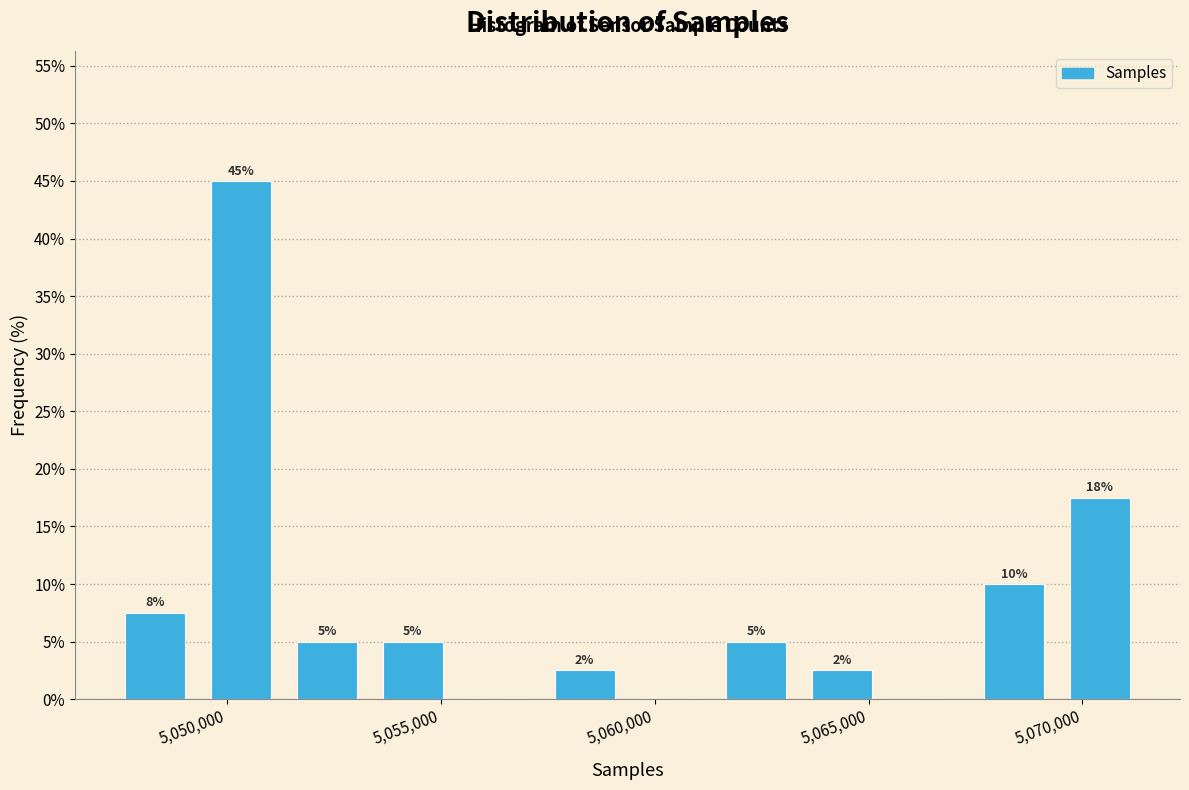

Which range on the x-axis has the tallest bar?

5049500 to 5051500